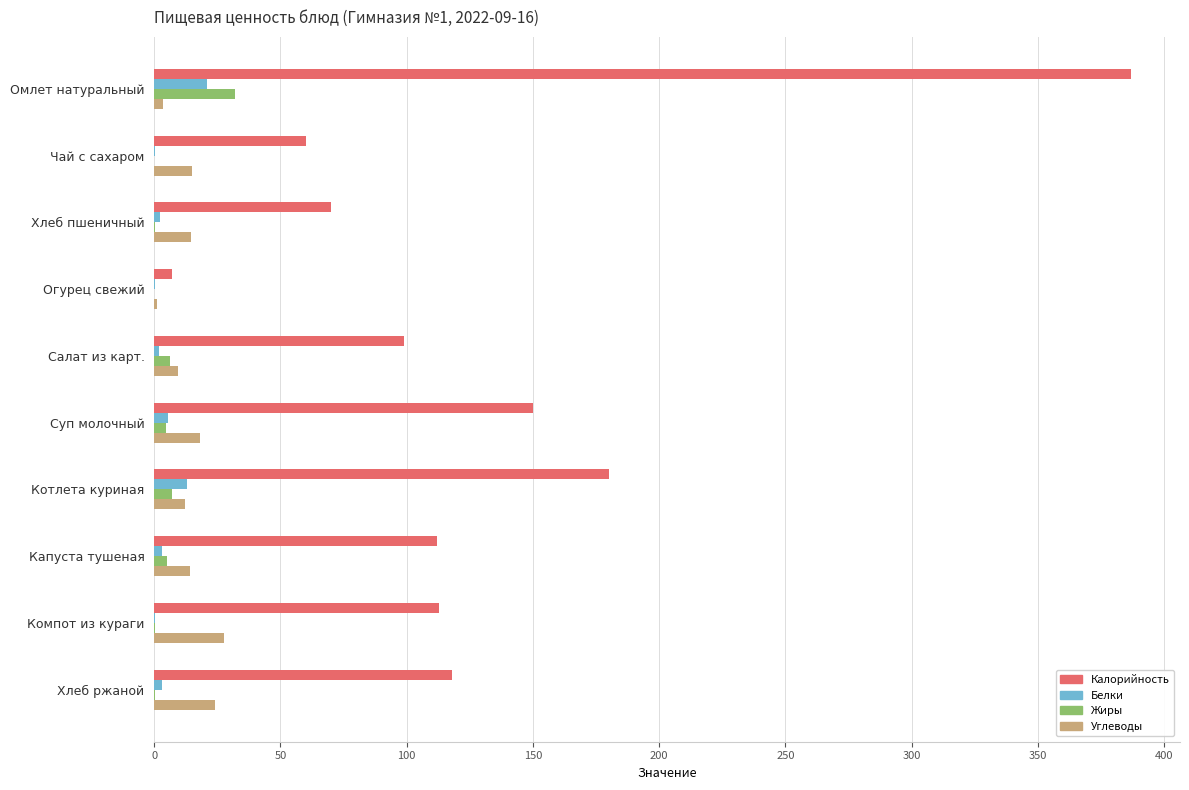

Which series has the largest total across all categories?

Калорийность